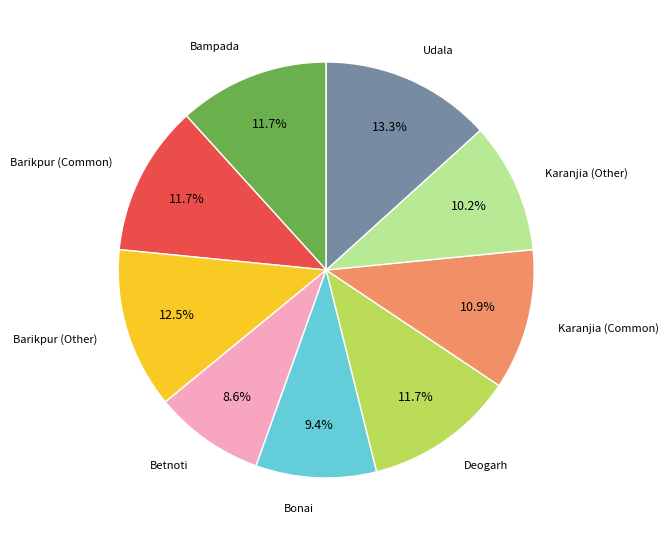

Is there a majority slice in this chart?

No